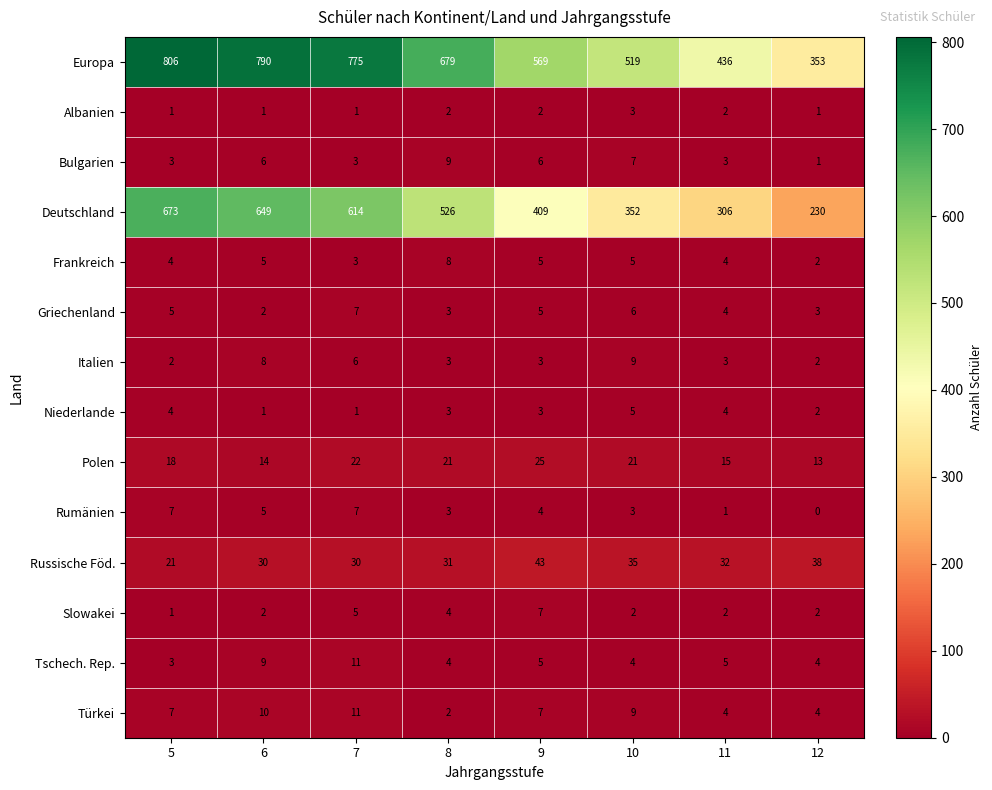

How many distinct data groups are displayed?

14